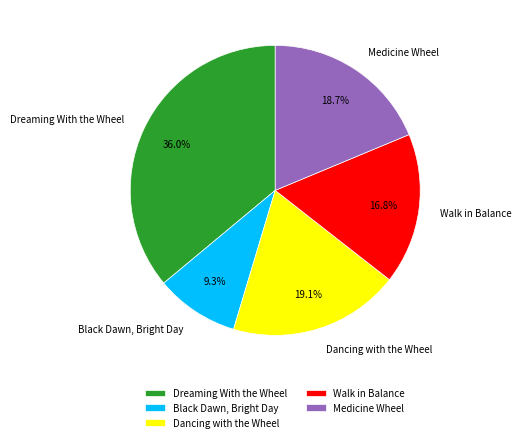

Does Dancing with the Wheel represent more than half of the total?

No